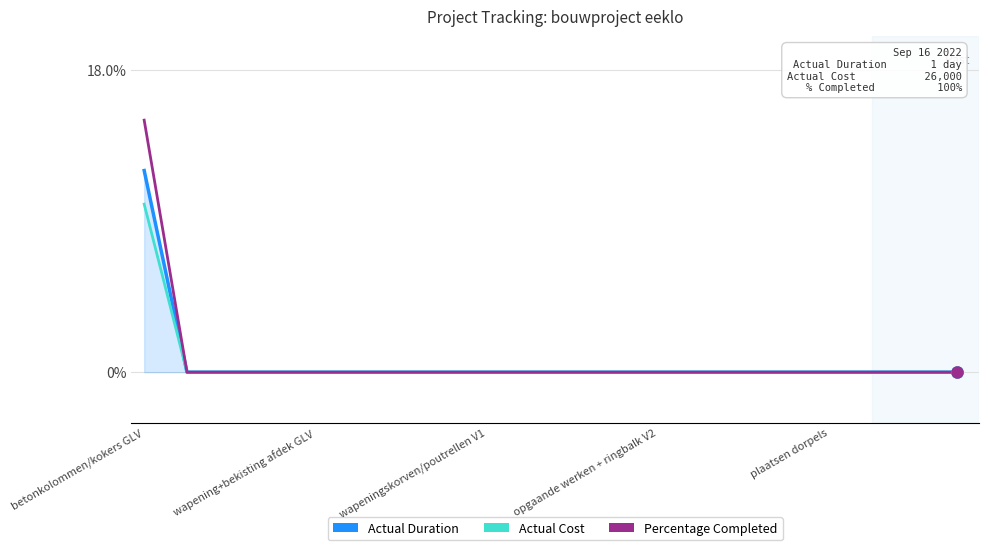

Which series has the widest spread of values?

Percentage Completed